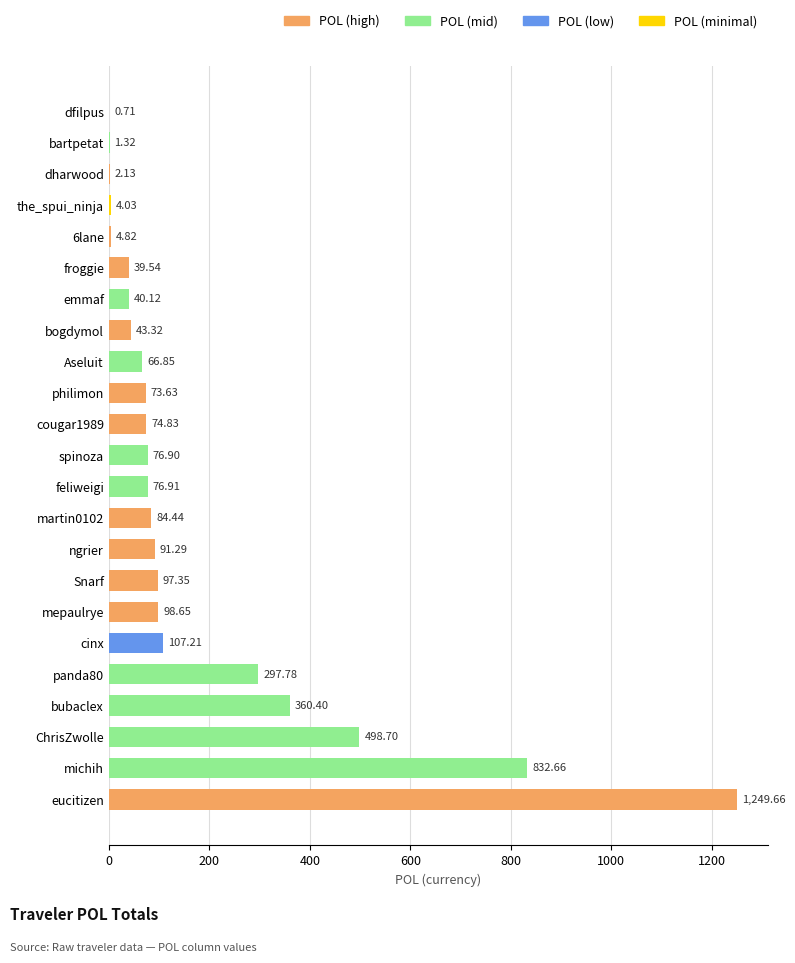

How many values exceed 76?

12